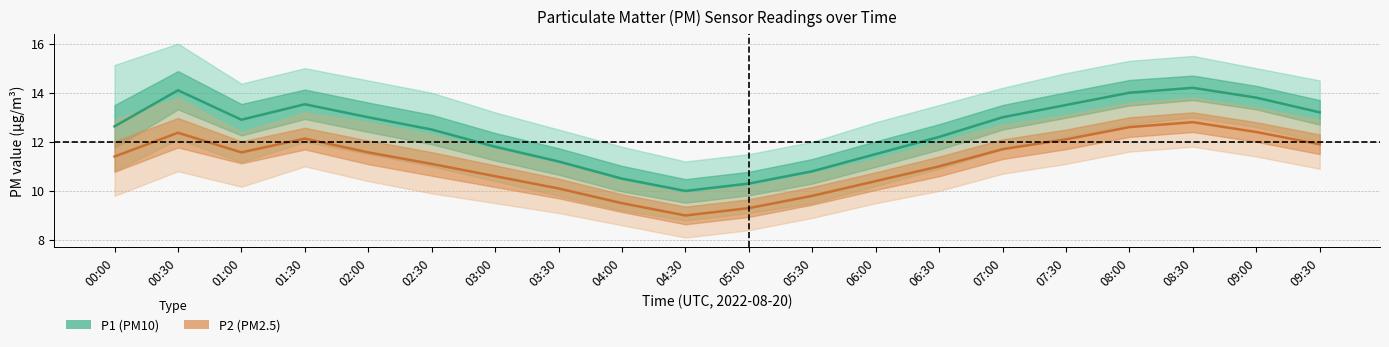

Which series has the widest spread of values?

P1 (PM10)